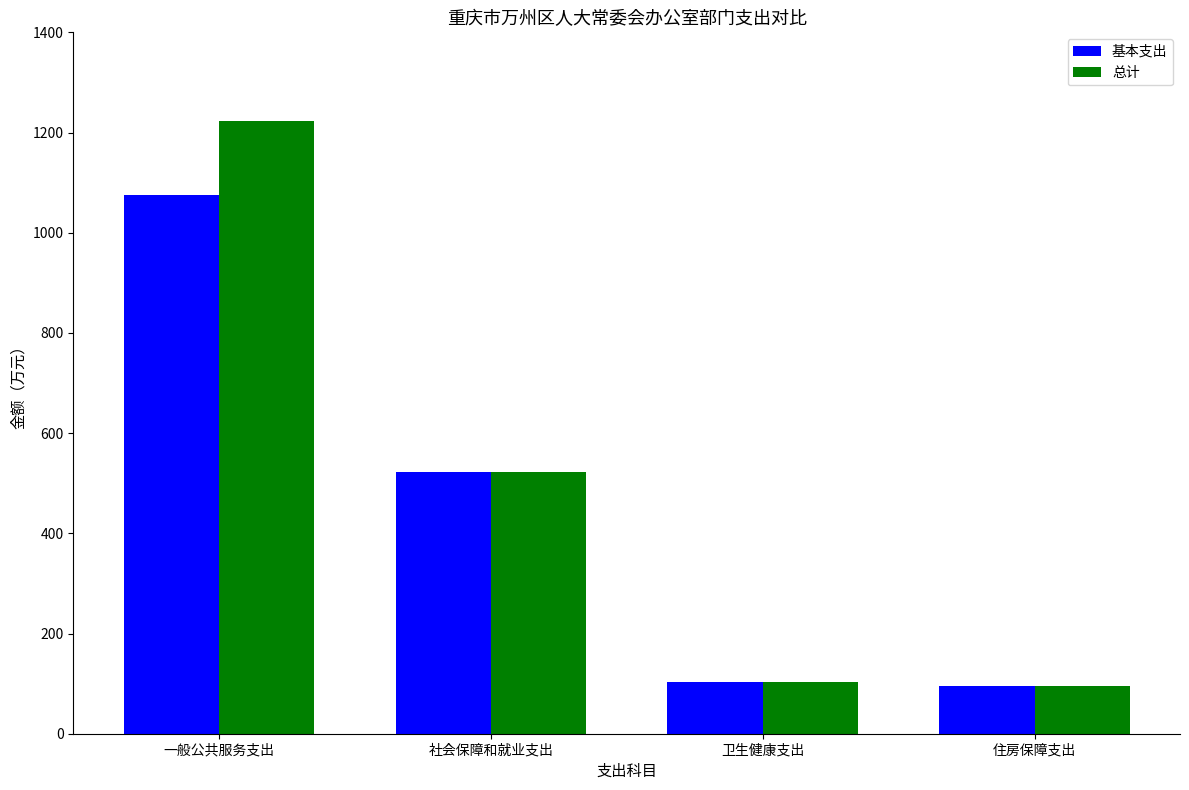

Reading right to left, what are all the values shown in this chart?

基本支出: 95.2	103.8	523.2	1074.5
总计: 95.2	103.8	523.2	1223.7